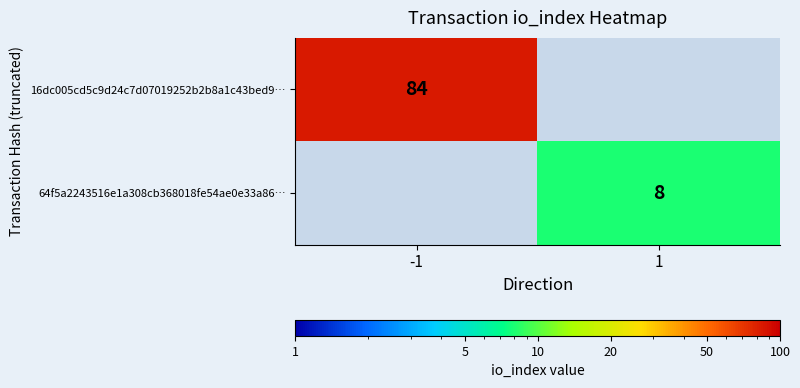

True or false: 64f5a2243516e1a308cb368018fe54ae0e33a86… has a value of 2 at 1.

False